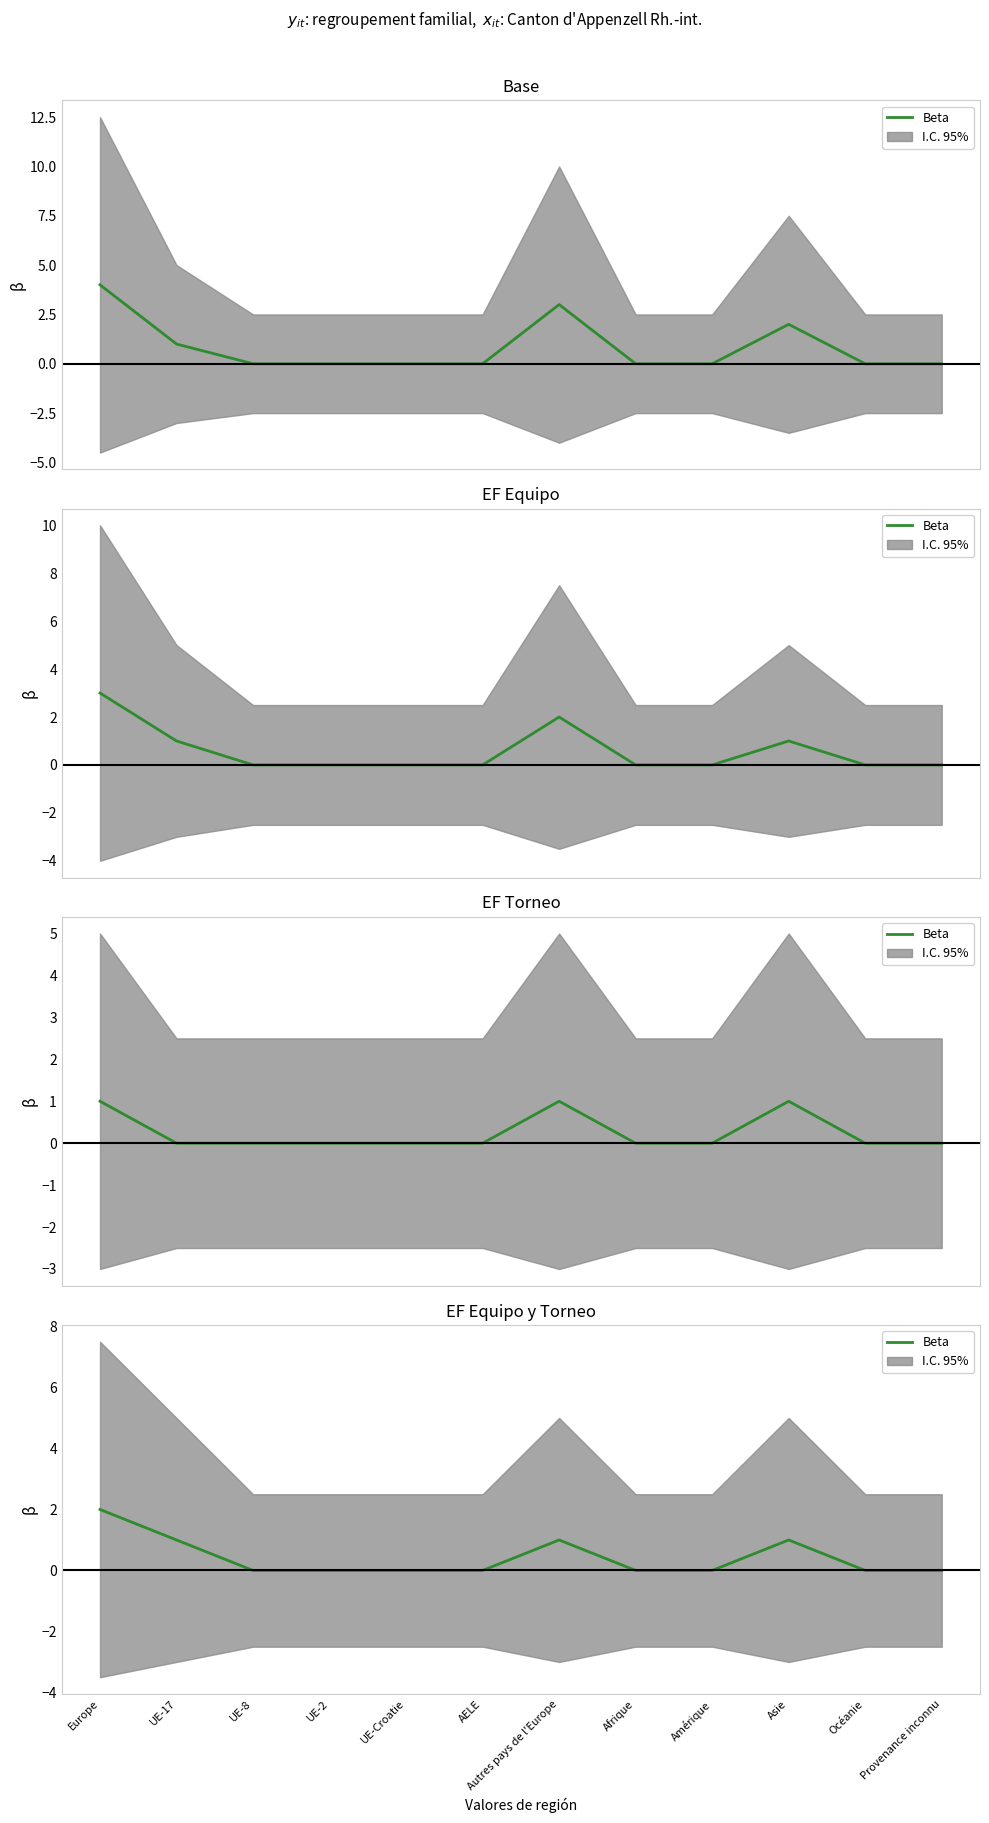

True or false: the data shows 1 at Asie.

True